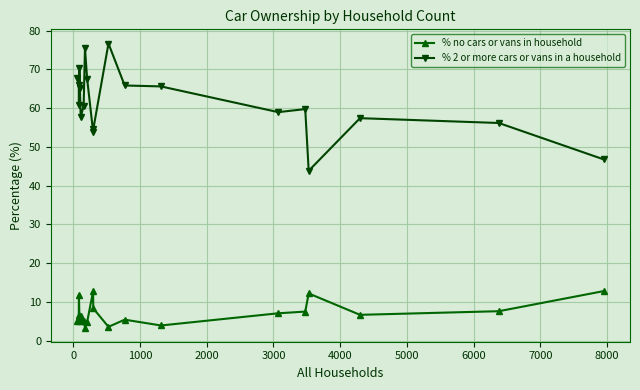

Rank the series by their average value, from highest to lowest.

% 2 or more cars or vans in a household, % no cars or vans in household